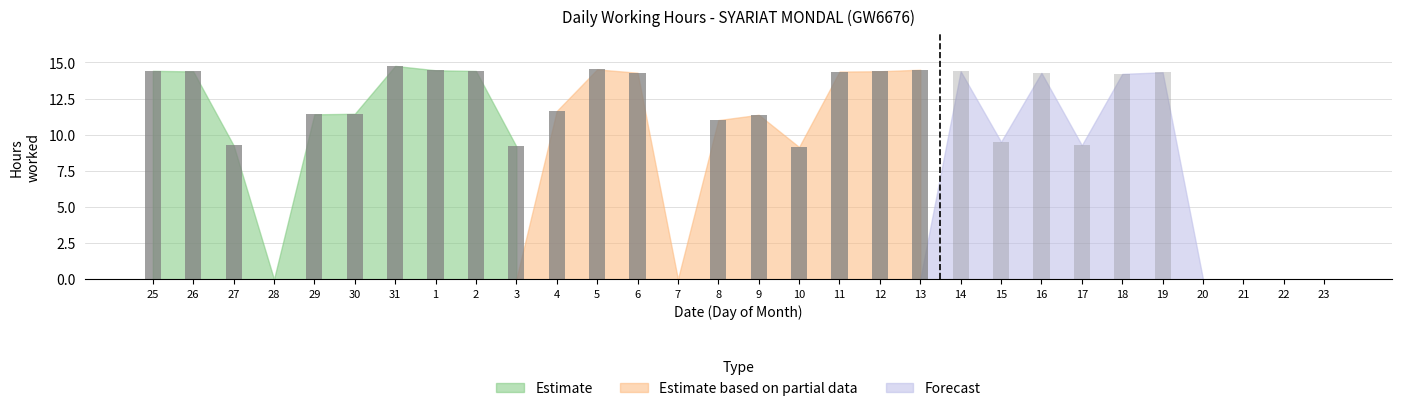

How many bars are there in each group?

3